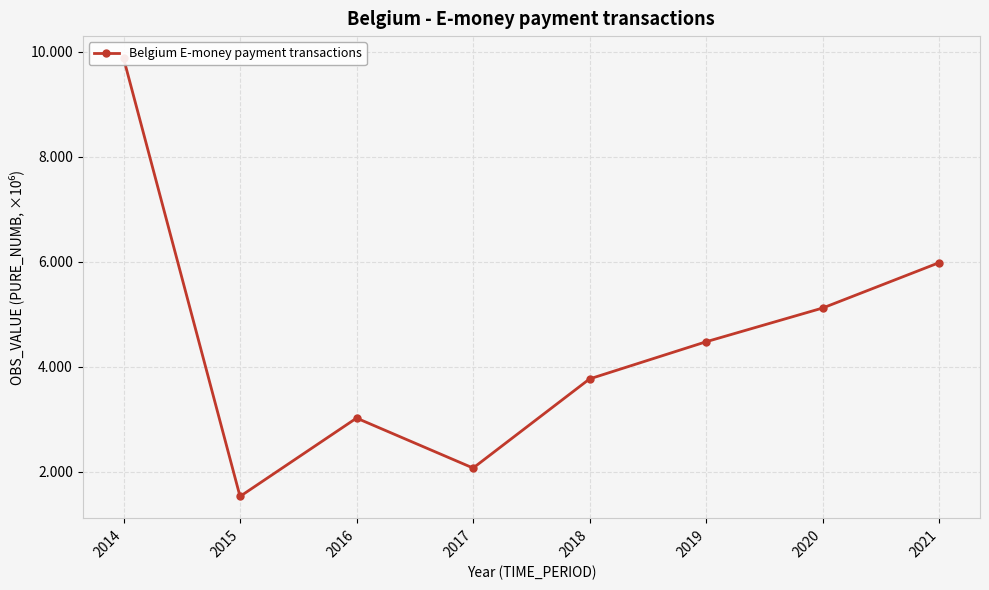

What is the maximum value shown in the chart?

9.9